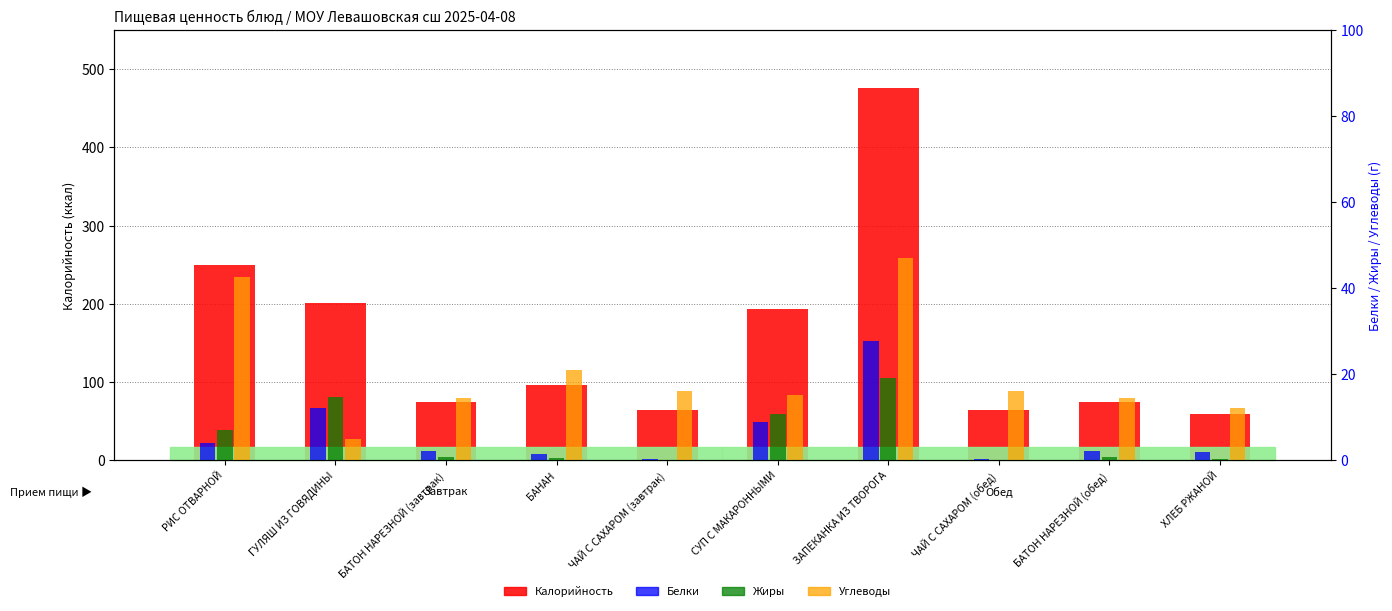

Reading left to right, what are all the values shown in this chart?

Калорийность: 249.9	201.4	74.9	96.0	64.8	193.2	476.1	64.8	74.9	58.6
Белки: 4.1	12.3	2.2	1.5	0.2	8.9	27.6	0.2	2.2	1.9
Жиры: 7.0	14.8	0.9	0.5	0.1	10.8	19.2	0.1	0.9	0.2
Углеводы: 42.7	4.8	14.5	21.0	16.2	15.1	46.9	16.2	14.5	12.2